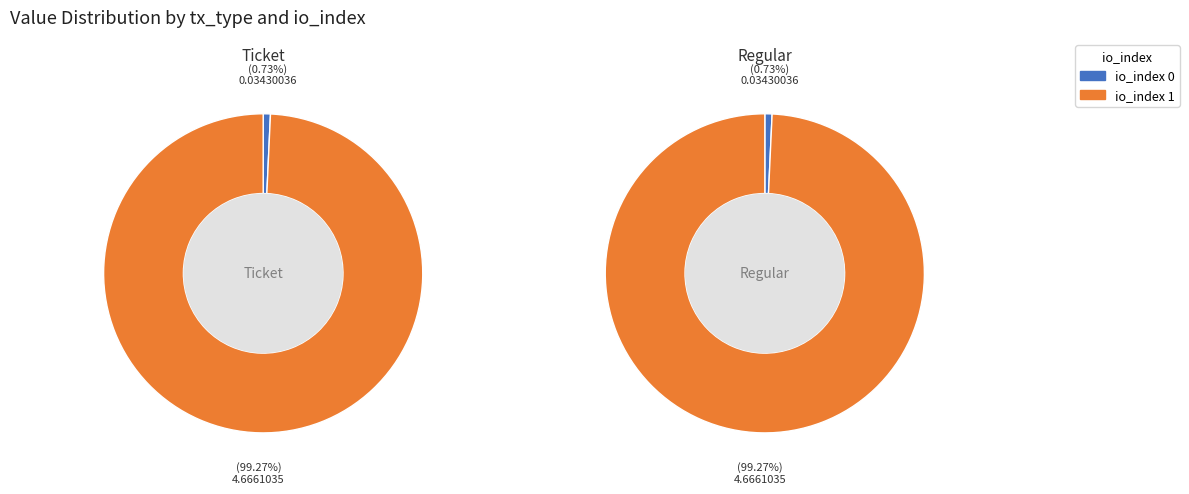

Rank the categories by Ticket value from lowest to highest.

io_index 0, io_index 1